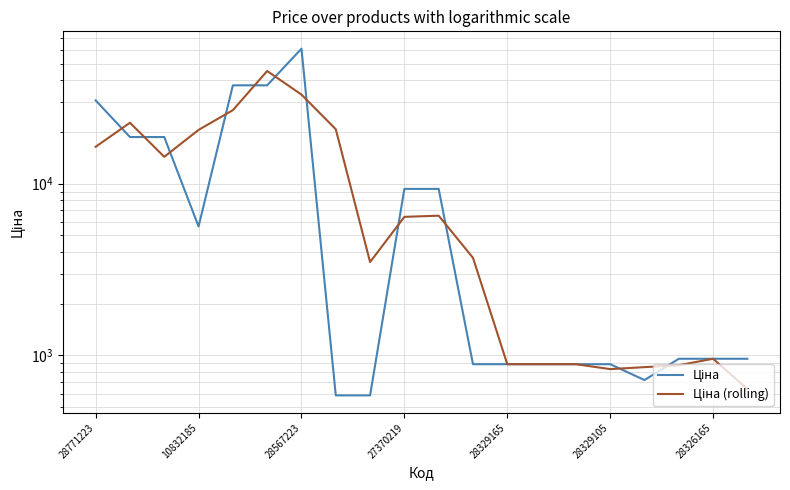

The Ціна series shows 957.1 at 17. True or false?

True